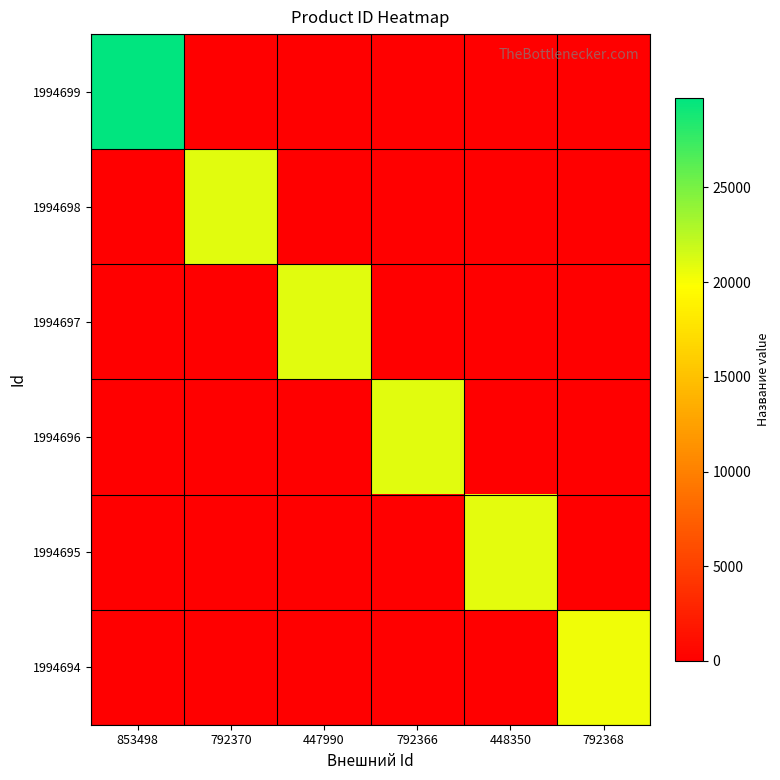

Reading left to right, list all the values displayed in this chart.

1994699: 853498=29732	792370=0	447990=0	792366=0	448350=0	792368=0
1994698: 853498=0	792370=20956	447990=0	792366=0	448350=0	792368=0
1994697: 853498=0	792370=0	447990=20955	792366=0	448350=0	792368=0
1994696: 853498=0	792370=0	447990=0	792366=20954	448350=0	792368=0
1994695: 853498=0	792370=0	447990=0	792366=0	448350=20792	792368=0
1994694: 853498=0	792370=0	447990=0	792366=0	448350=0	792368=20372